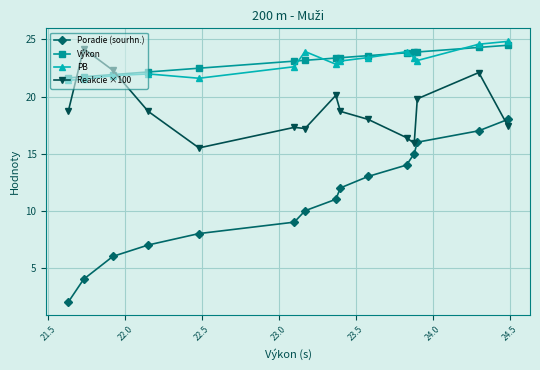

What is the value of the Poradie (sourhn.) point at the 9th from the left?

12.0